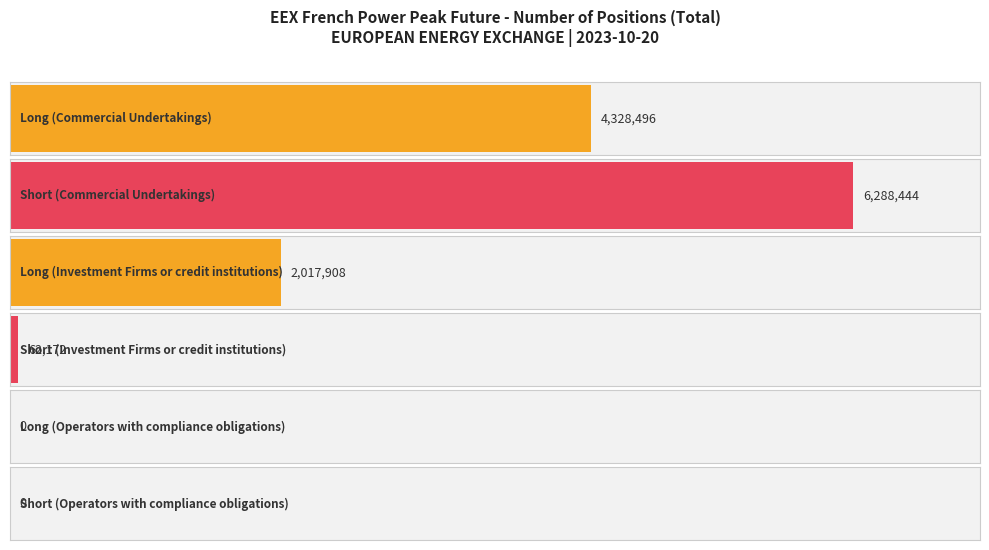

How many series are shown in this chart?

2